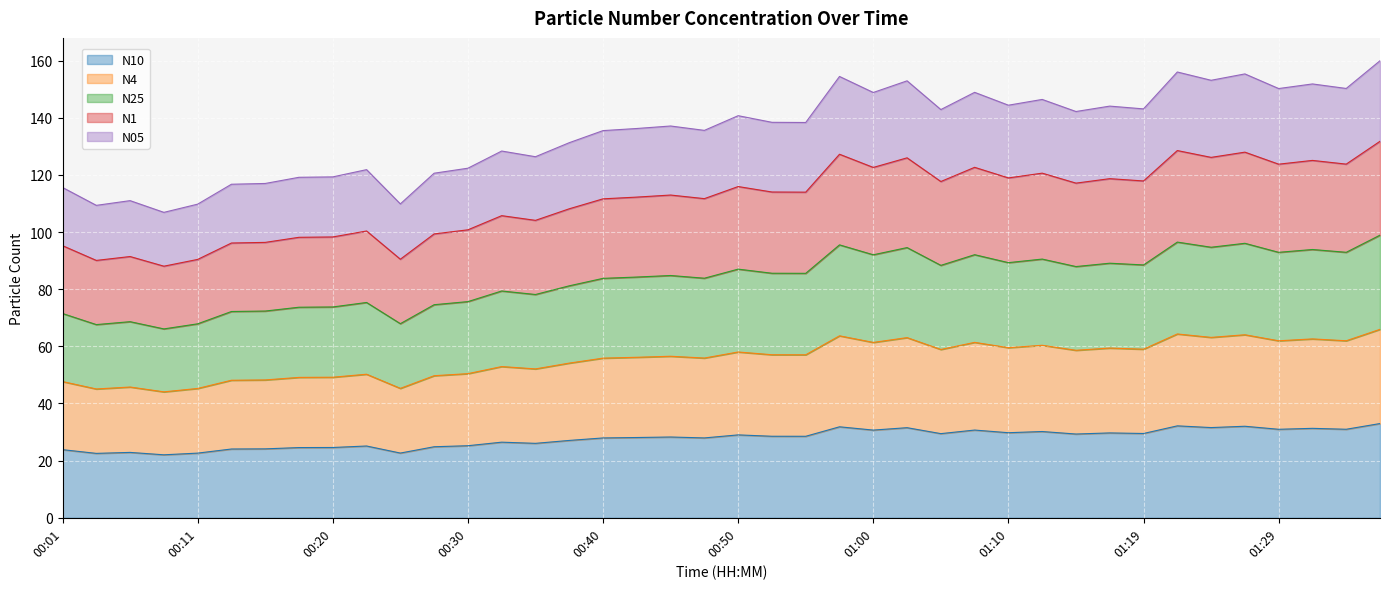

Where does the N10 series first go above 28?

00:42